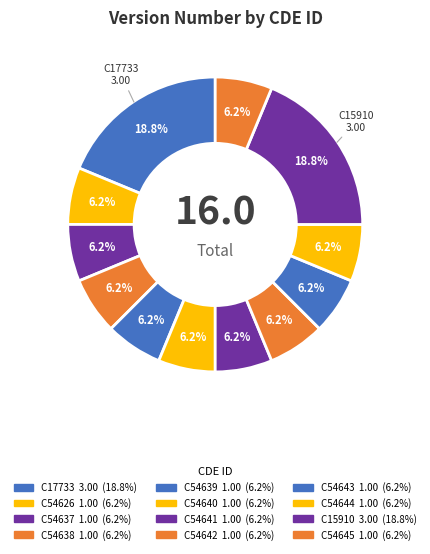

To the nearest percent, what portion does C54639 represent?

6%